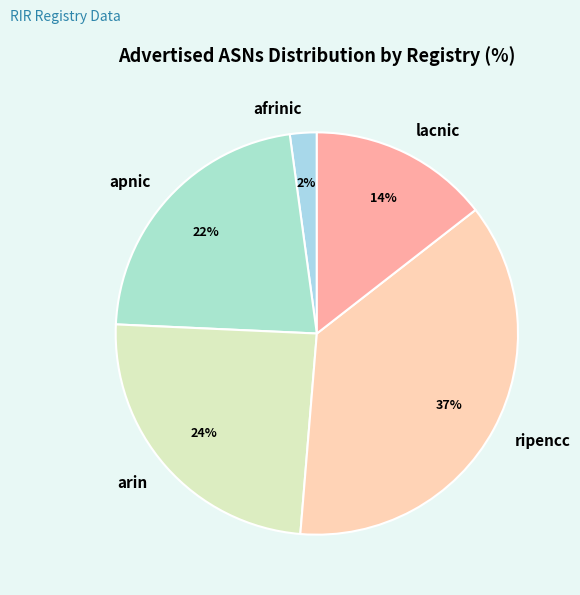

Rank the categories by value from highest to lowest.

ripencc, arin, apnic, lacnic, afrinic